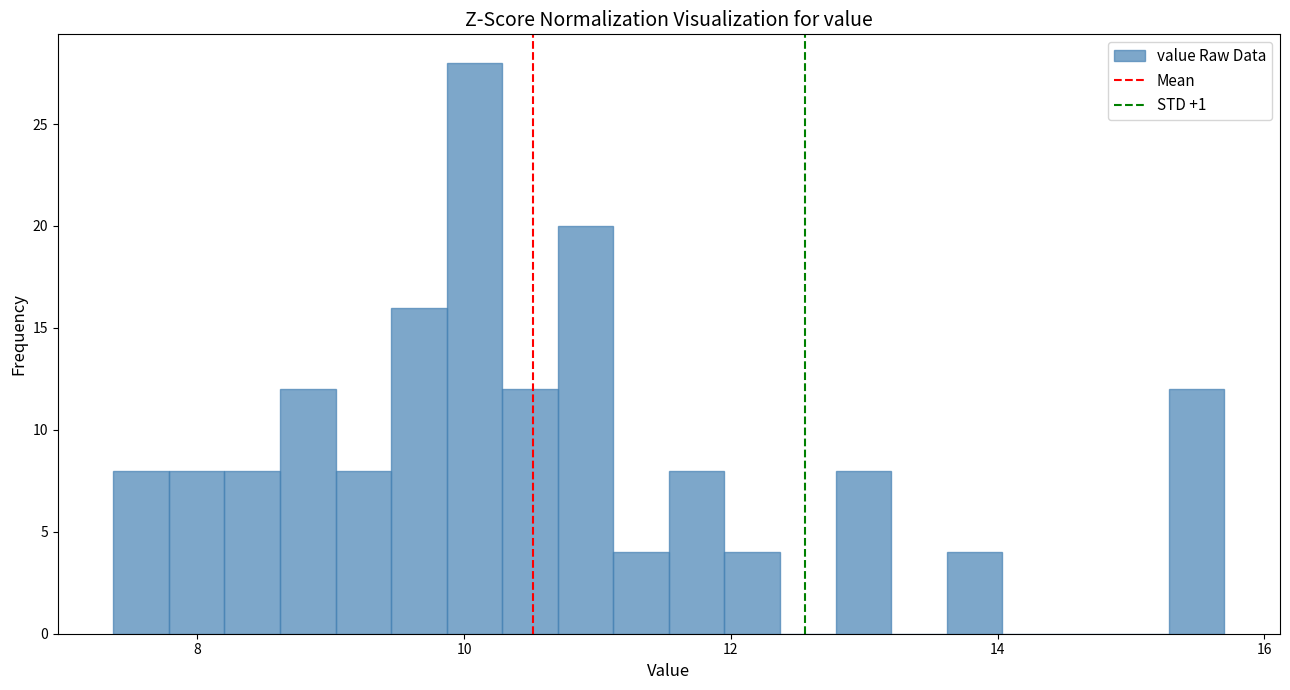

Read against the x-axis, roughly where is the centre of the tallest bar?

10.0